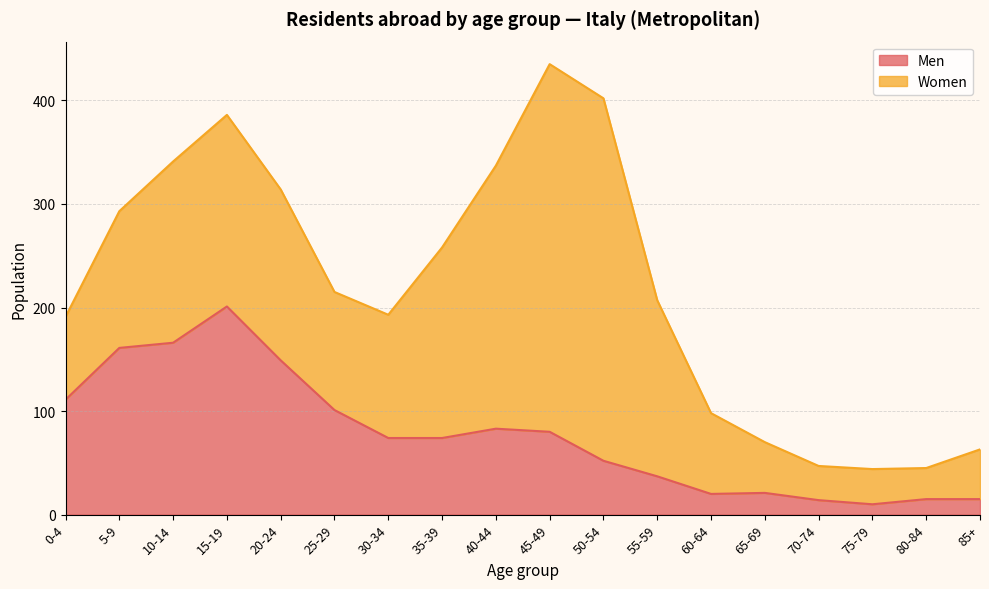

Reading right to left, extract all data points from this chart.

85+=15	80-84=15	75-79=10	70-74=14	65-69=21	60-64=20	55-59=37	50-54=52	45-49=80	40-44=83	35-39=74	30-34=74	25-29=101	20-24=149	15-19=201	10-14=166	5-9=161	0-4=111